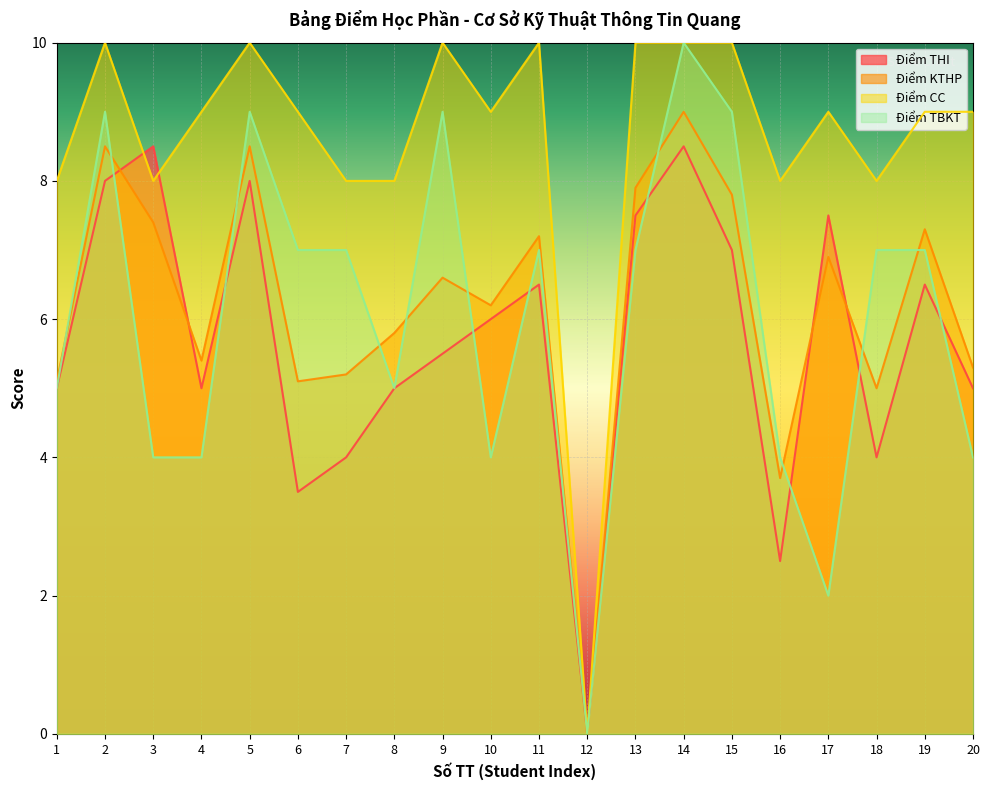

Does the chart display data point markers on the line(s)?

No